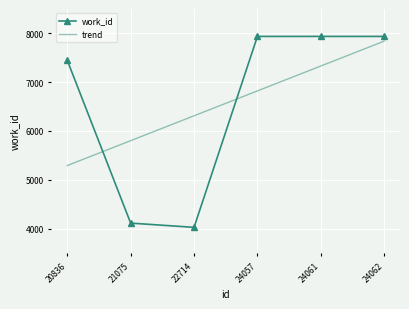

Between 20836 and 24057, which series saw the biggest shift?

trend